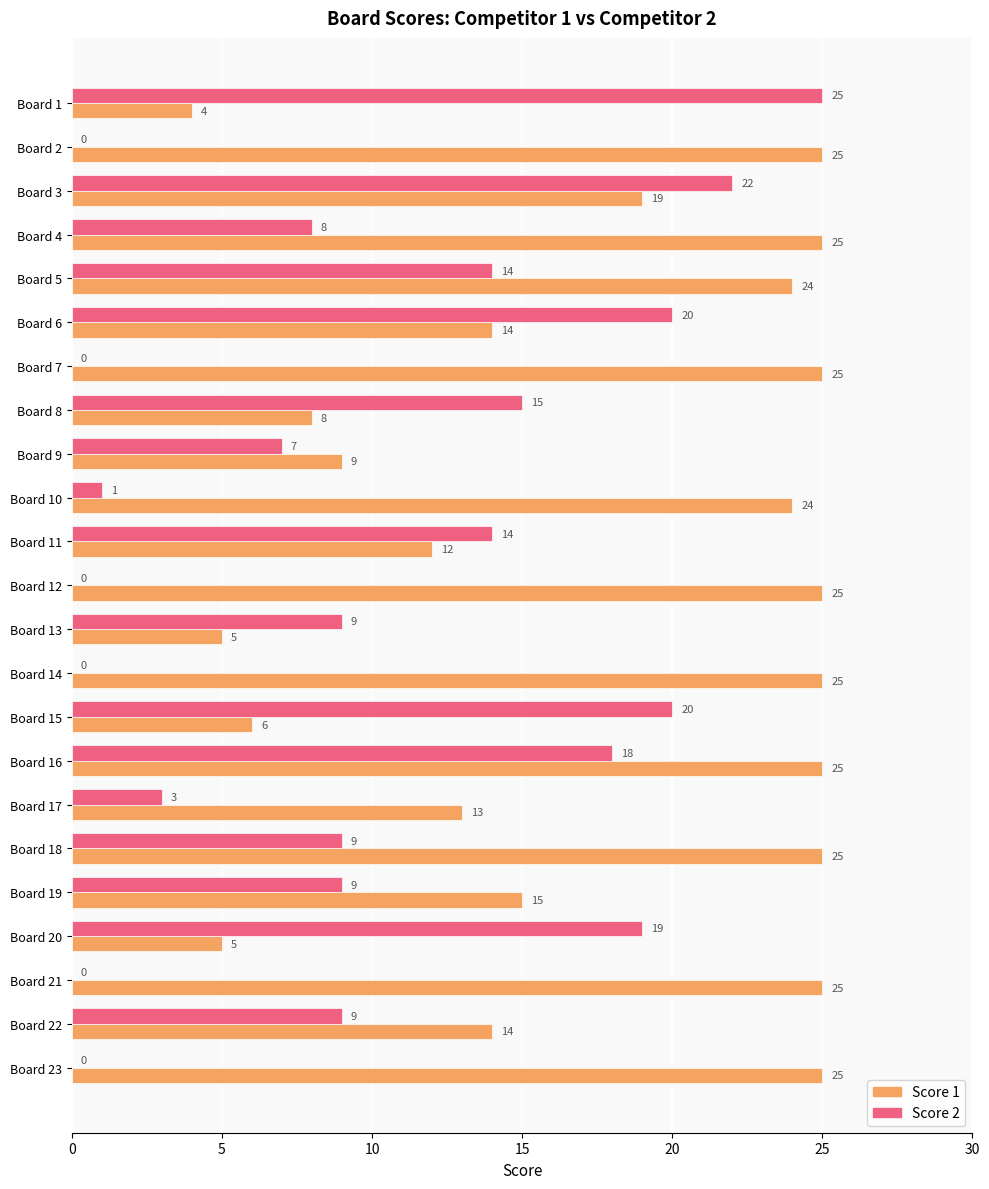

At which category is the sum across all series the highest?

Board 16